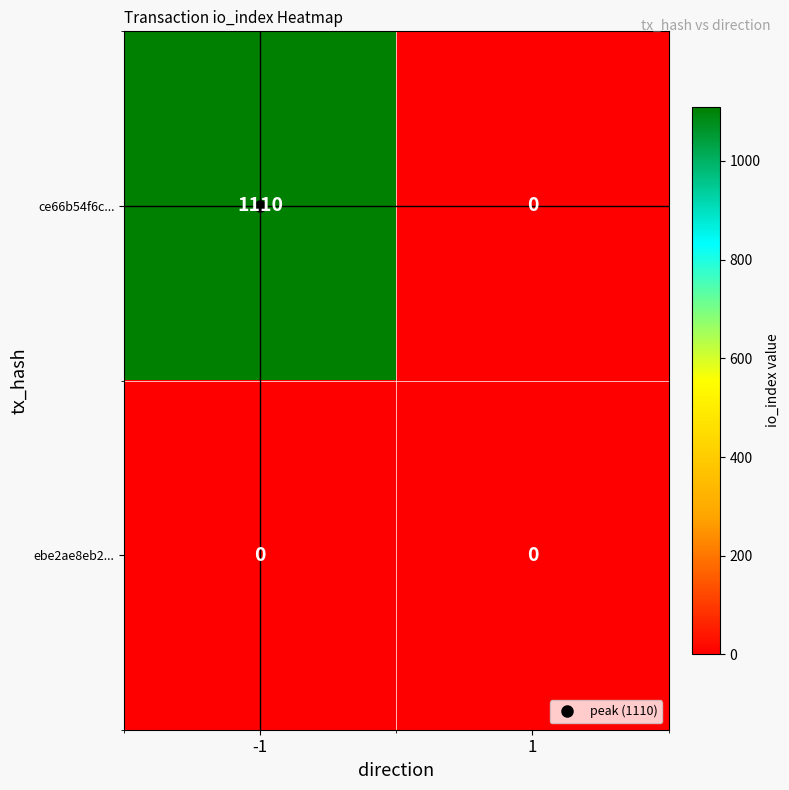

True or false: ce66b54f6c... has a value of 279 at -1.

False